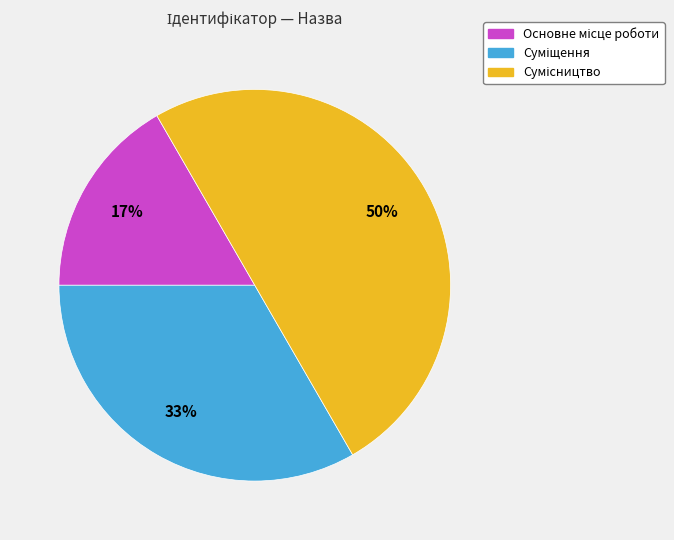

How many segments does this pie chart have?

3